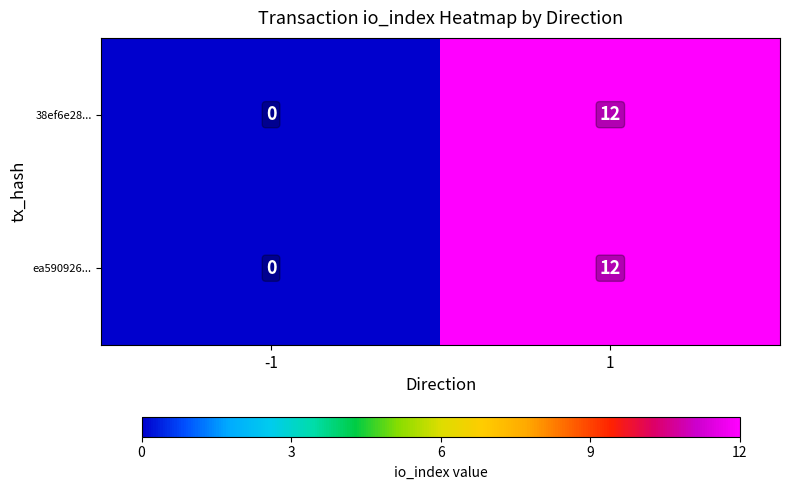

At which category is the sum across all series the highest?

1